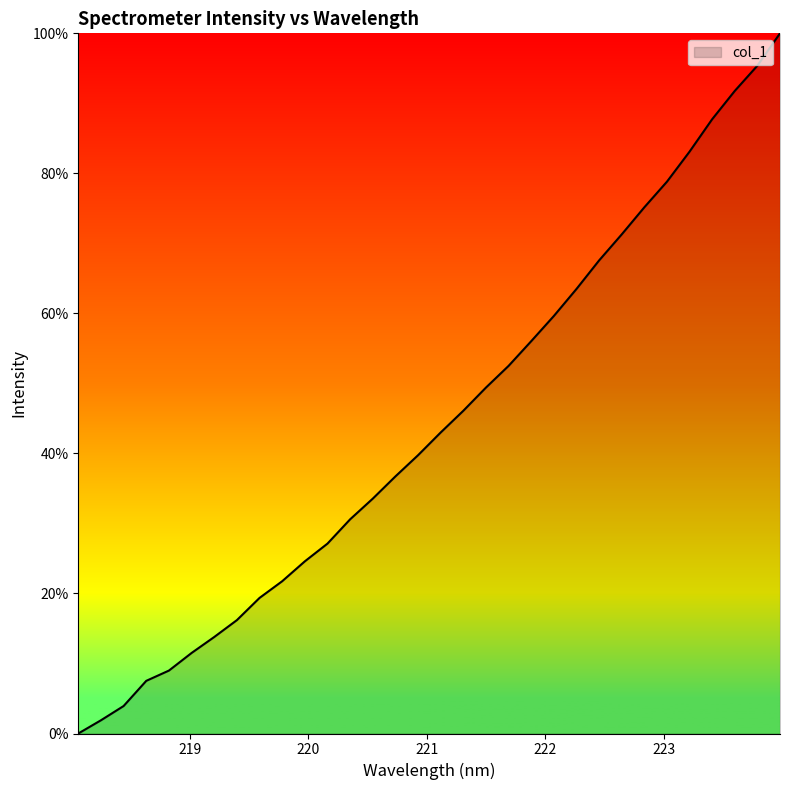

How many lines are shown in the chart?

1